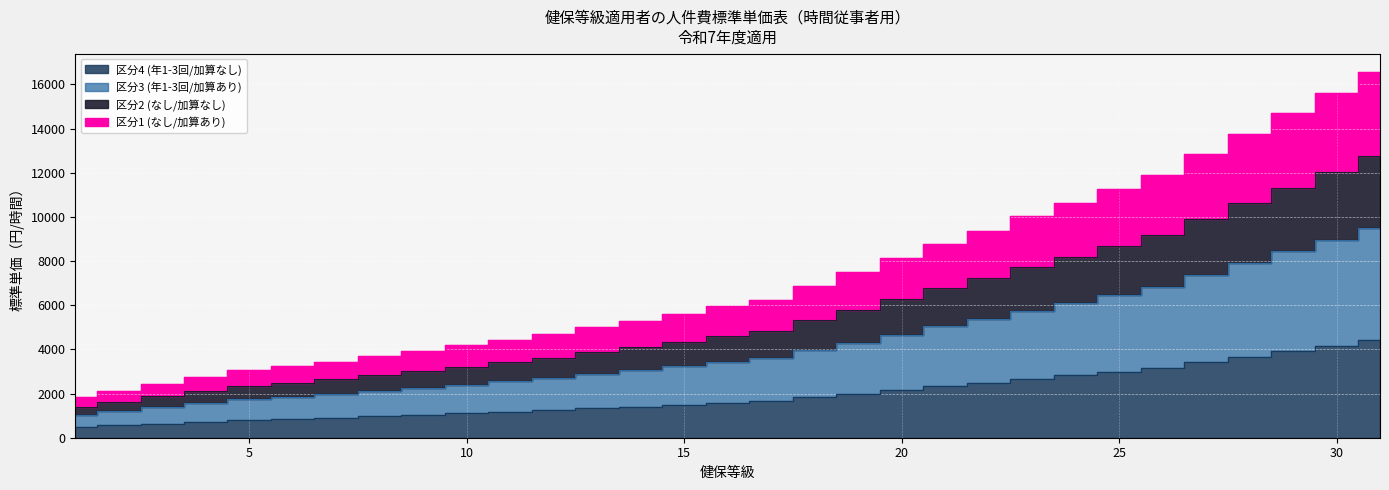

At which label is 区分1 (なし/加算あり) closest to 9195?

22